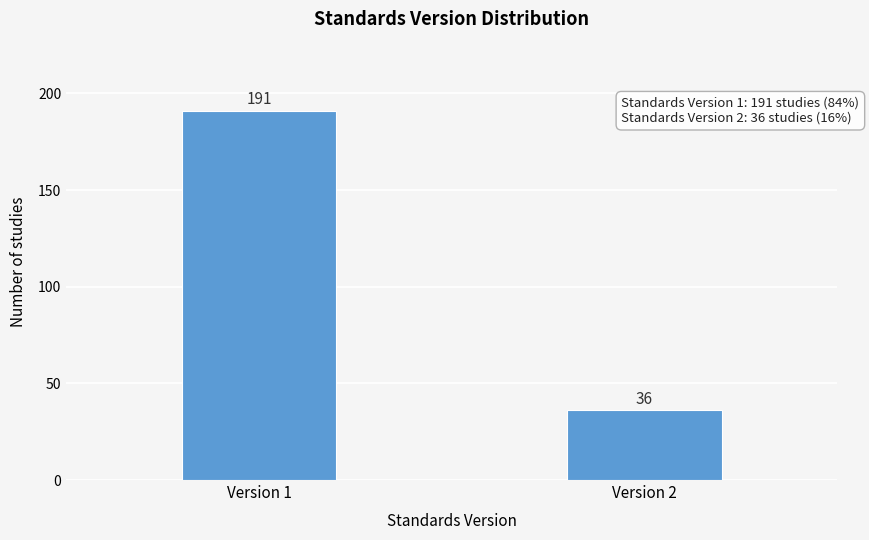

Reading right to left, list all the values displayed in this chart.

Version 2=36	Version 1=191